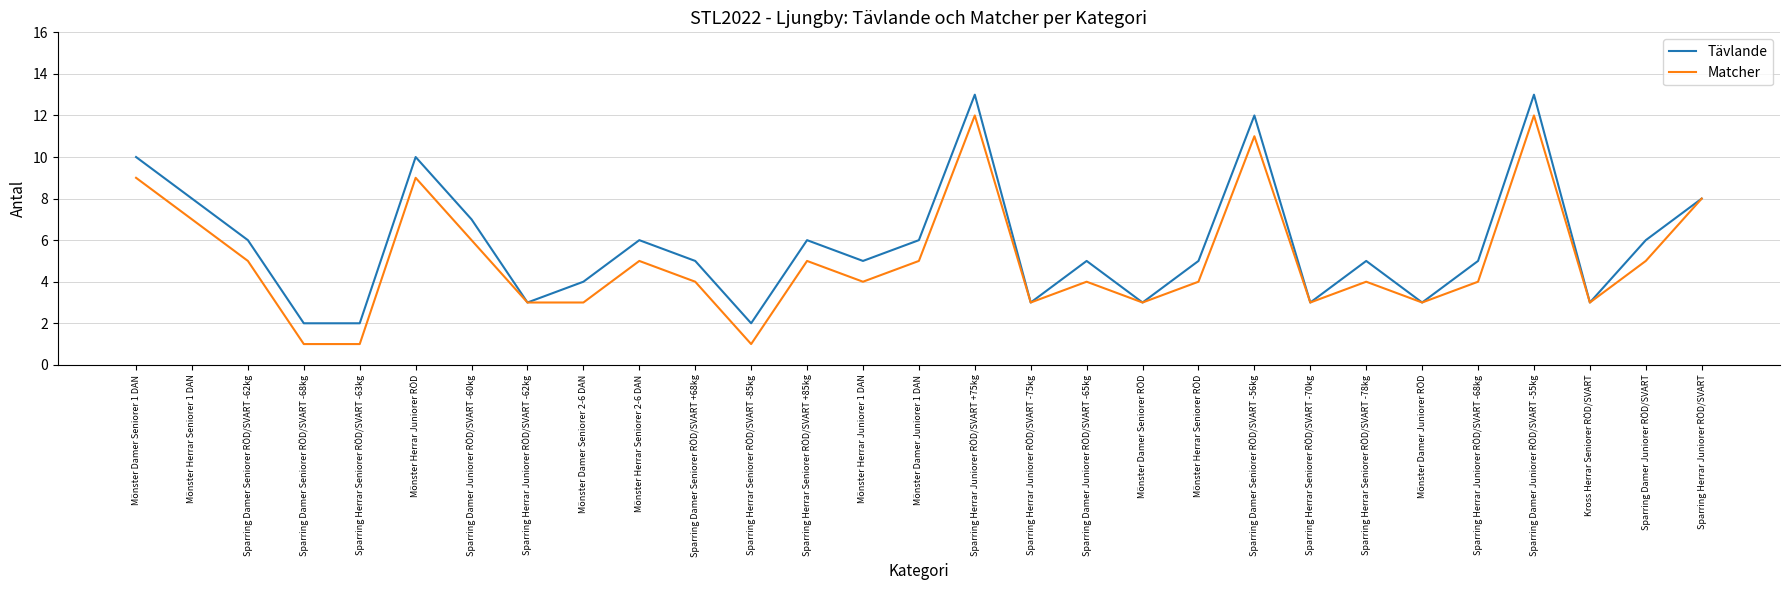

List the series in order of their peak value, lowest first.

Matcher, Tävlande